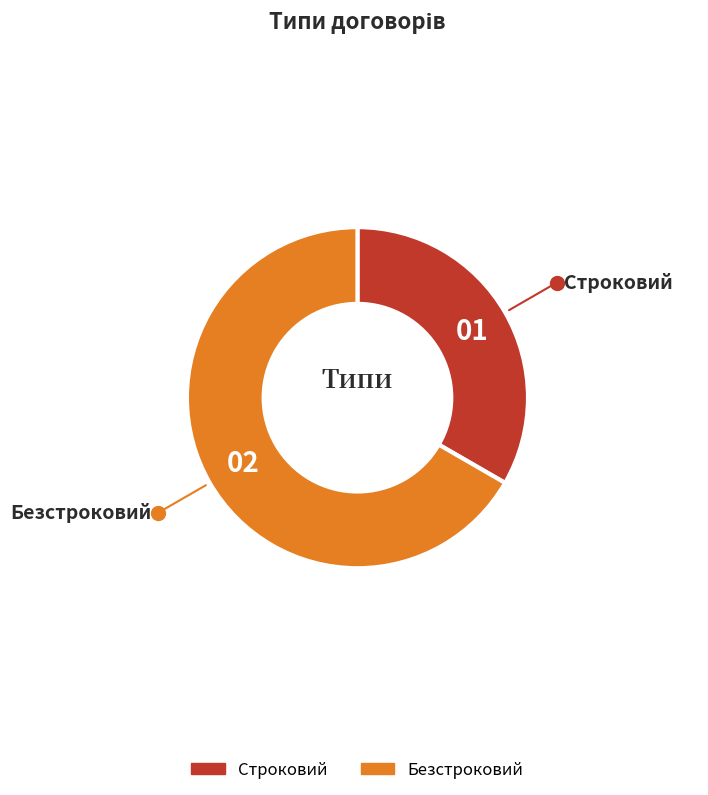

True or false: Безстроковий accounts for 61% of the total.

False